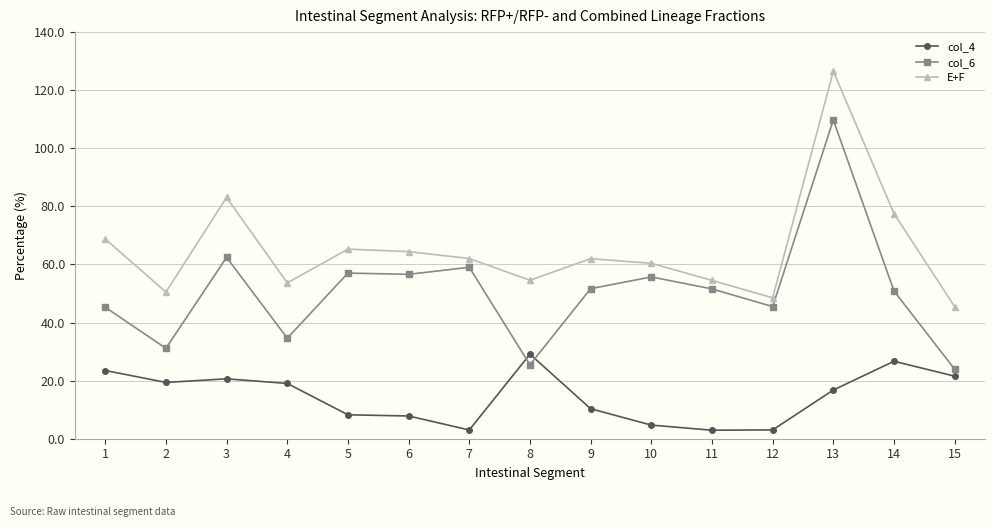

Is it true that col_6 equals 50.0 at 2?

False